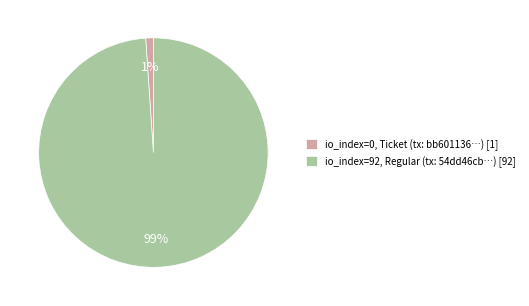

Rank the categories by value from highest to lowest.

io_index=92, Regular (tx: 54dd46cb…) [92], io_index=0, Ticket (tx: bb601136…) [1]